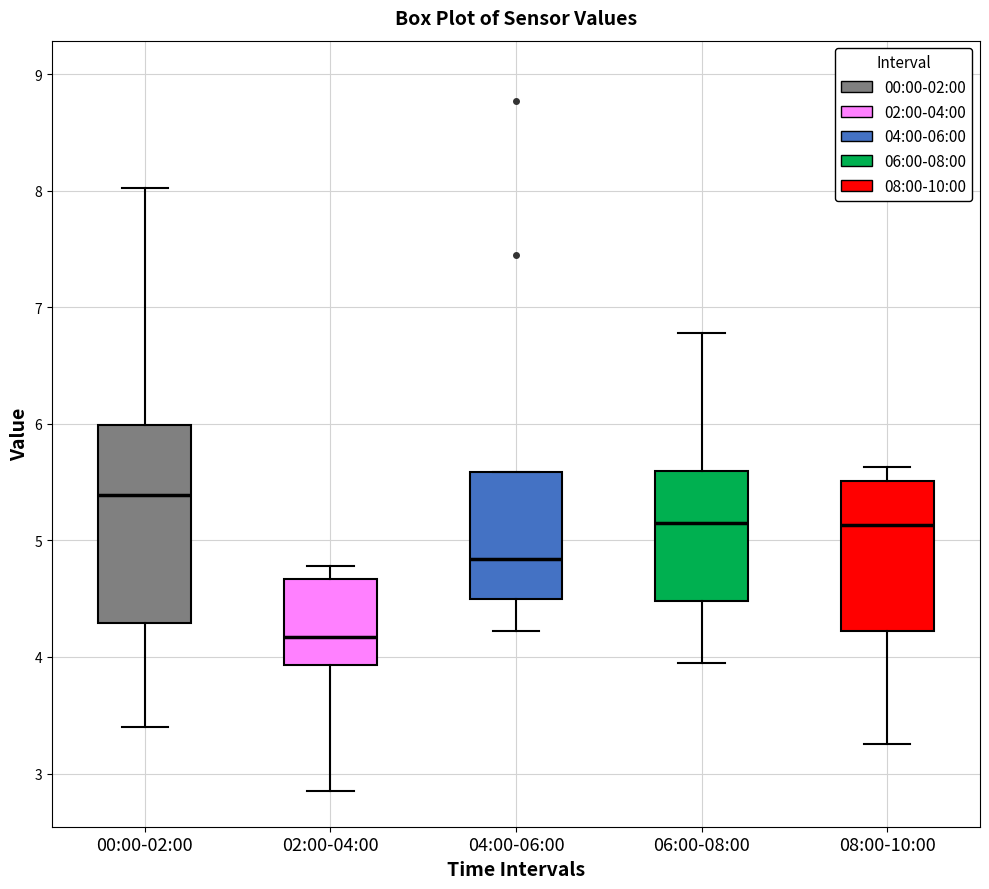

Reading left to right, transcribe this box plot: for each box, give where its median line is, the range the box spans, and where its two whiskers end, as read against the y-axis. The values are not printed on the chart, so give them approximately, as read against the axis.

00:00-02:00: median 5.4, box 4.3 to 6.0, whiskers 3.4 to 8.0
02:00-04:00: median 4.2, box 3.9 to 4.7, whiskers 2.9 to 4.8
04:00-06:00: median 4.8, box 4.5 to 5.6, whiskers 4.2 to 5.6
06:00-08:00: median 5.2, box 4.5 to 5.6, whiskers 4.0 to 6.8
08:00-10:00: median 5.1, box 4.2 to 5.5, whiskers 3.3 to 5.6